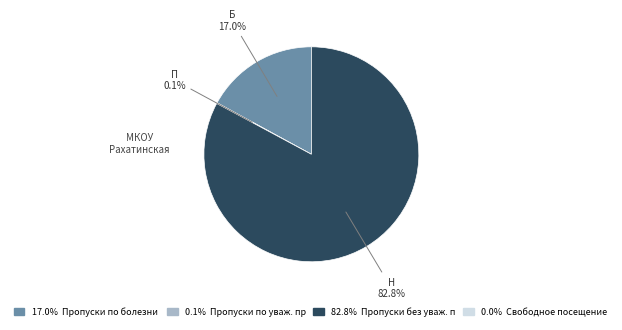

Does any single category account for the majority?

Yes